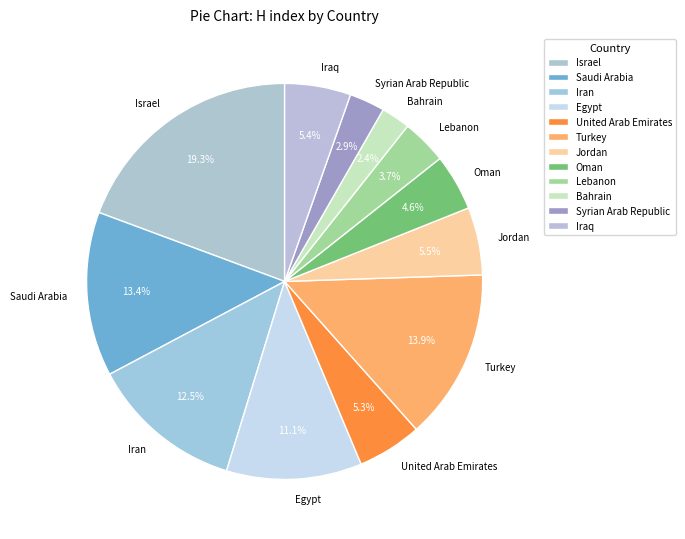

To the nearest percent, what portion does Bahrain represent?

2%